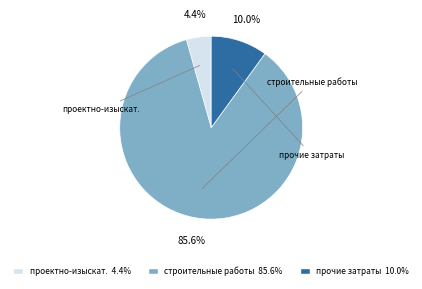

Is there a majority slice in this chart?

Yes